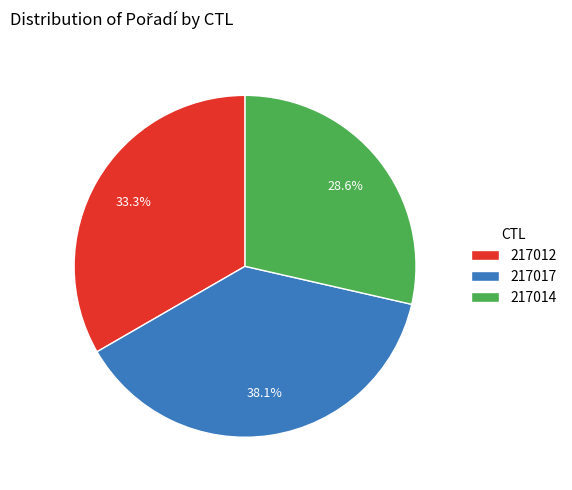

To the nearest percent, what portion does 217017 represent?

38%